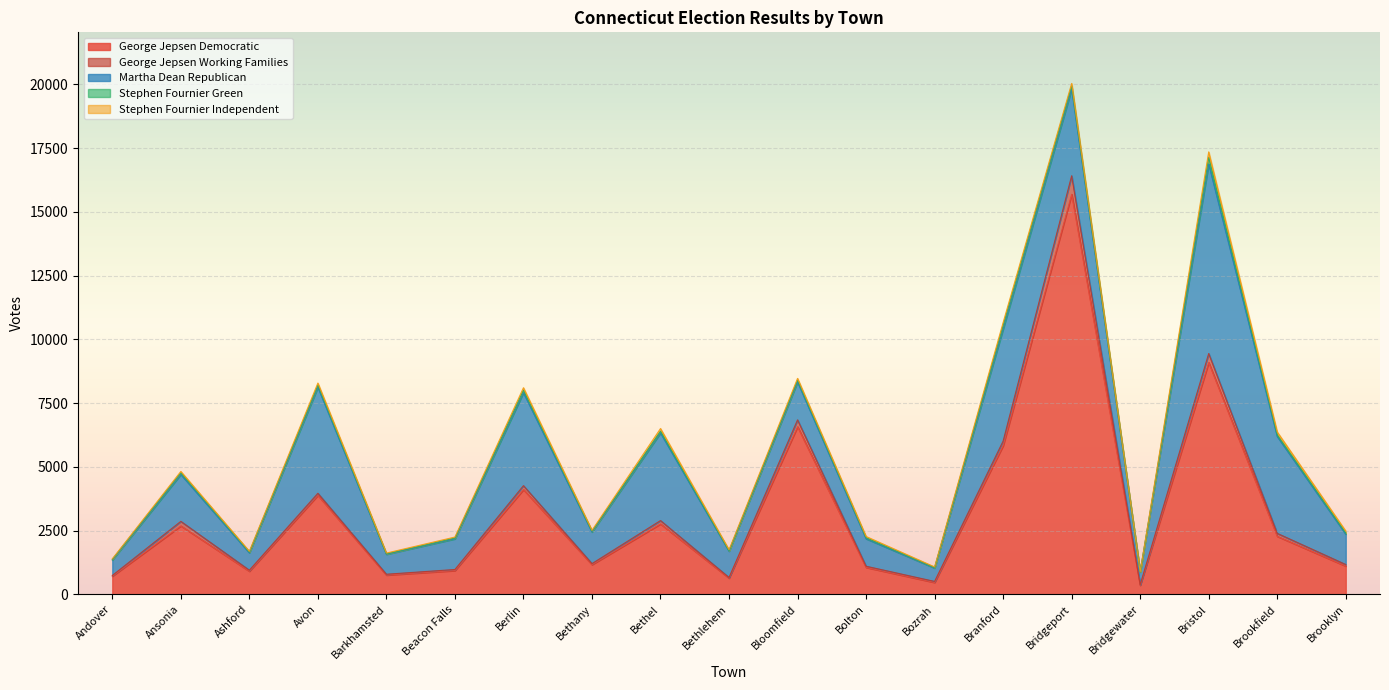

Where is George Jepsen Working Families nearest to the value 373?

Bristol